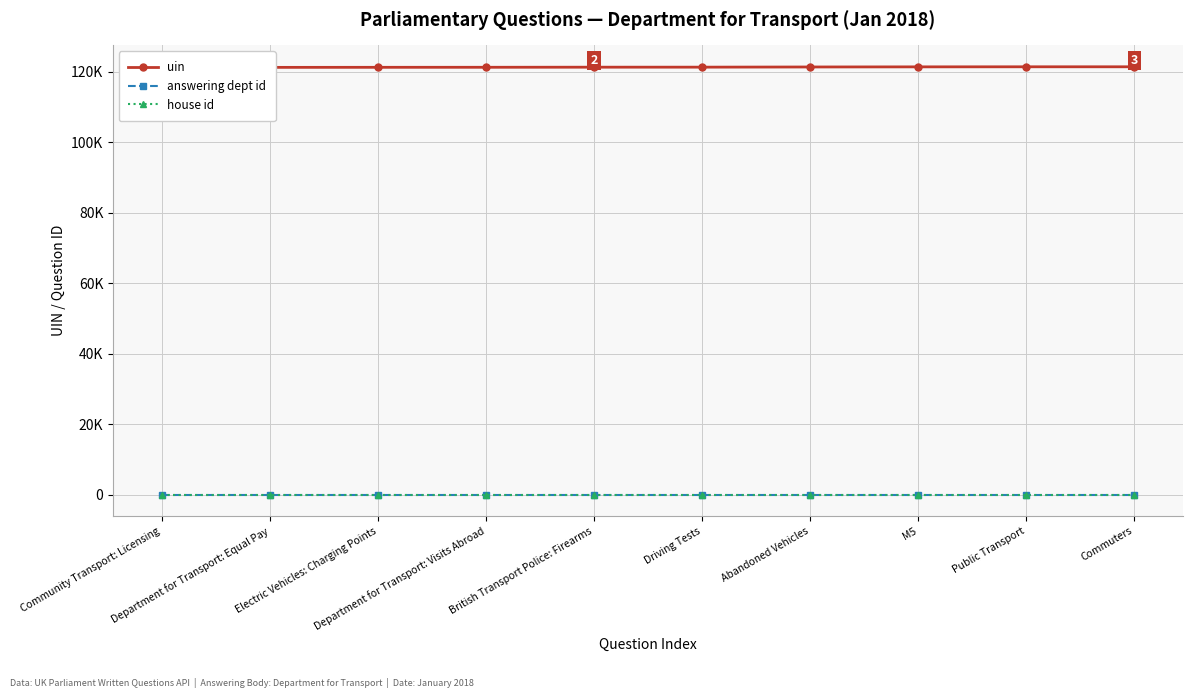

True or false: house id has a value of 1 at Department for Transport: Visits Abroad.

True